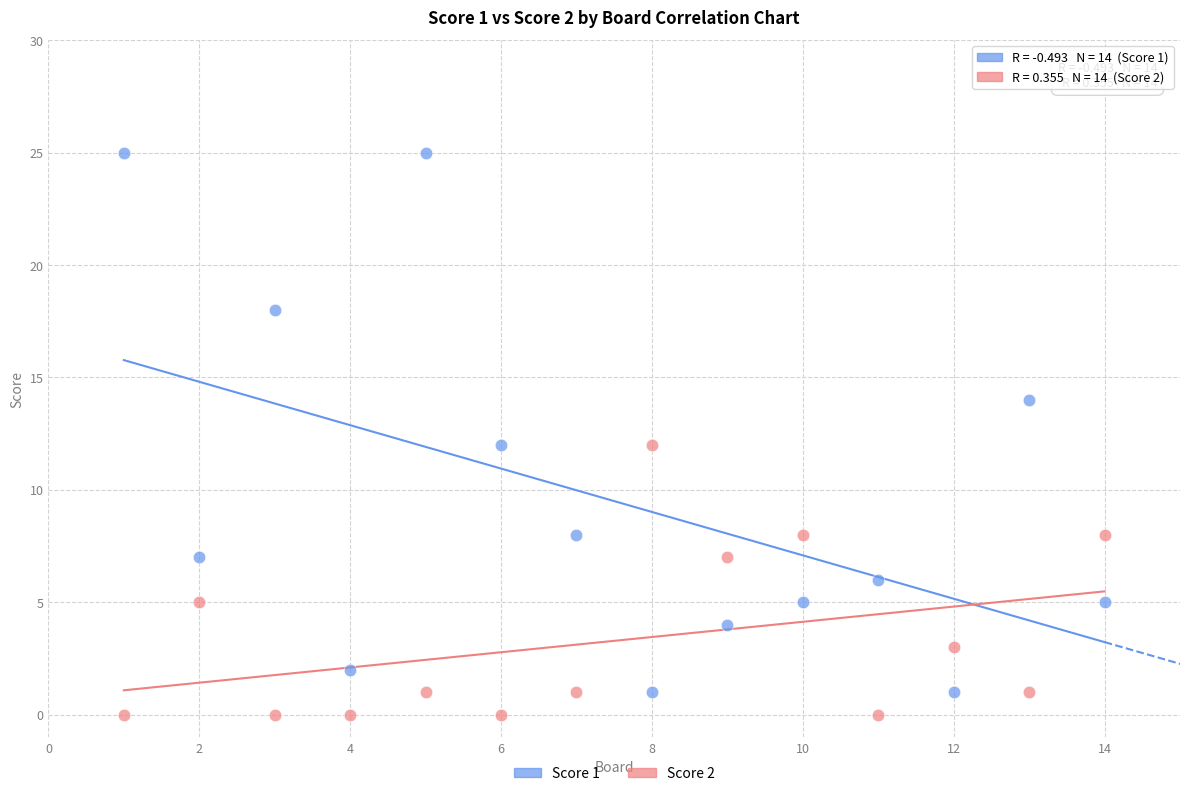

Which series contains the highest Y value?

Score 1